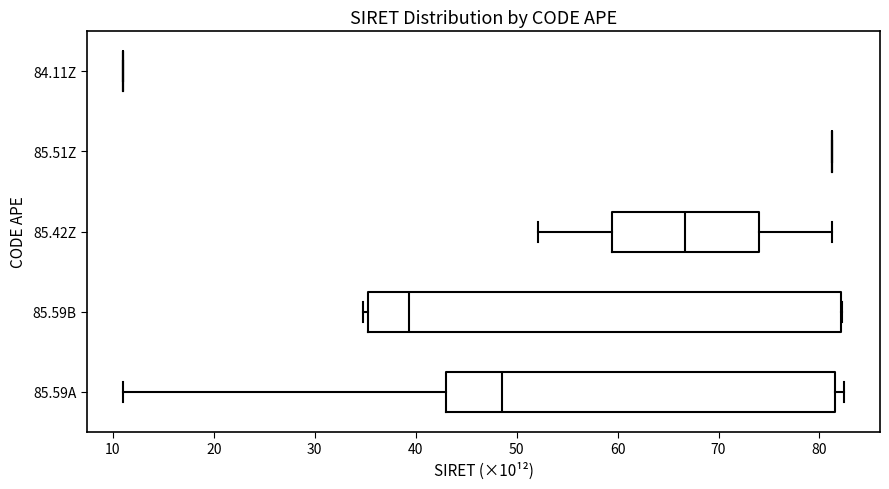

Which box is the widest, from its left edge to its right edge?

85.59B